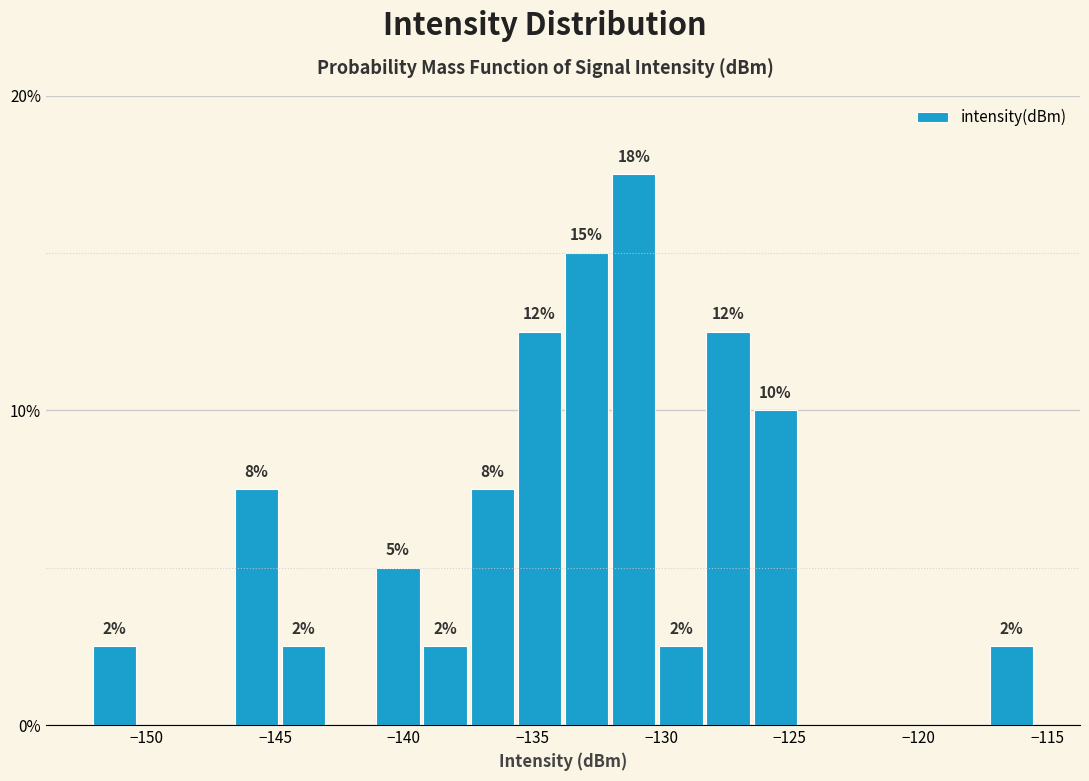

Around what value on the x-axis is the tallest bar? Give the approximate position of its centre, as read against the axis.

-131.0